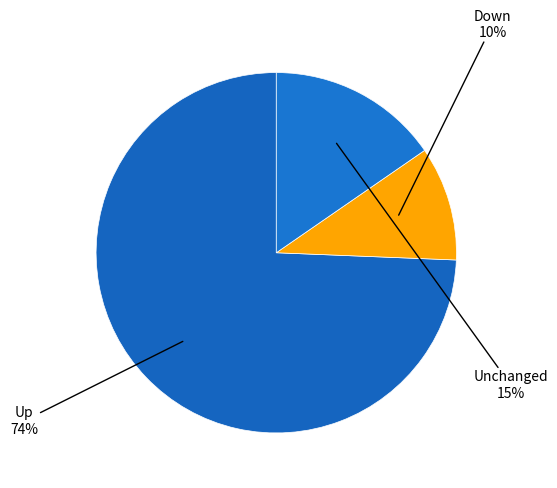

Count the number of slices in the pie.

3